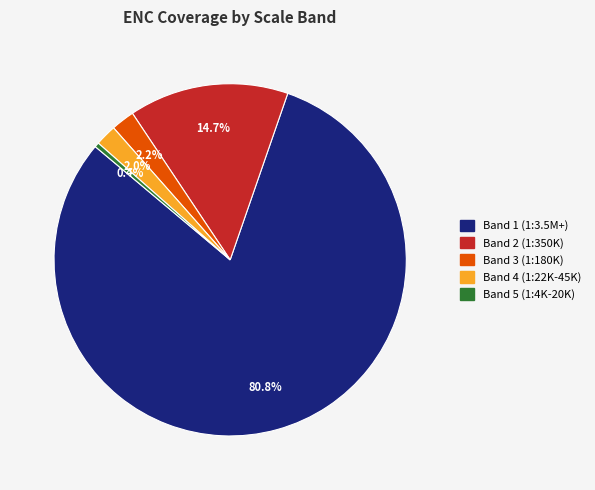

Is there a majority slice in this chart?

Yes